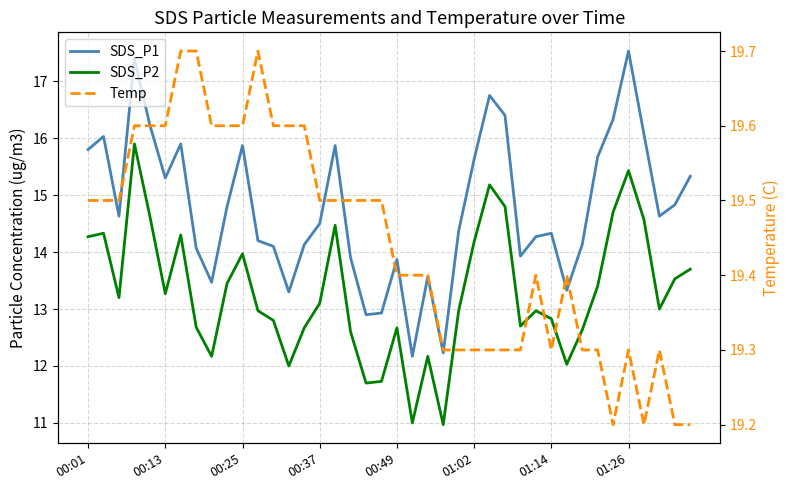

How many interior local peaks does the SDS_P2 series have?

10